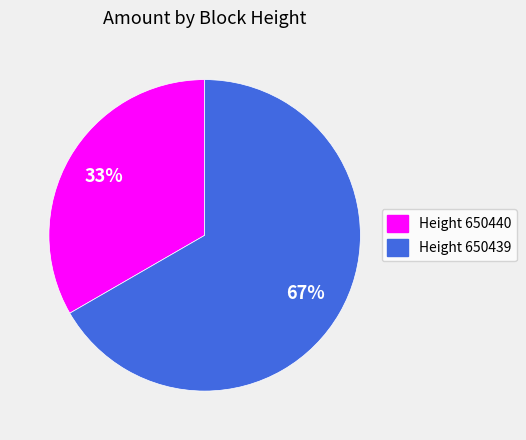

How many segments does this pie chart have?

2